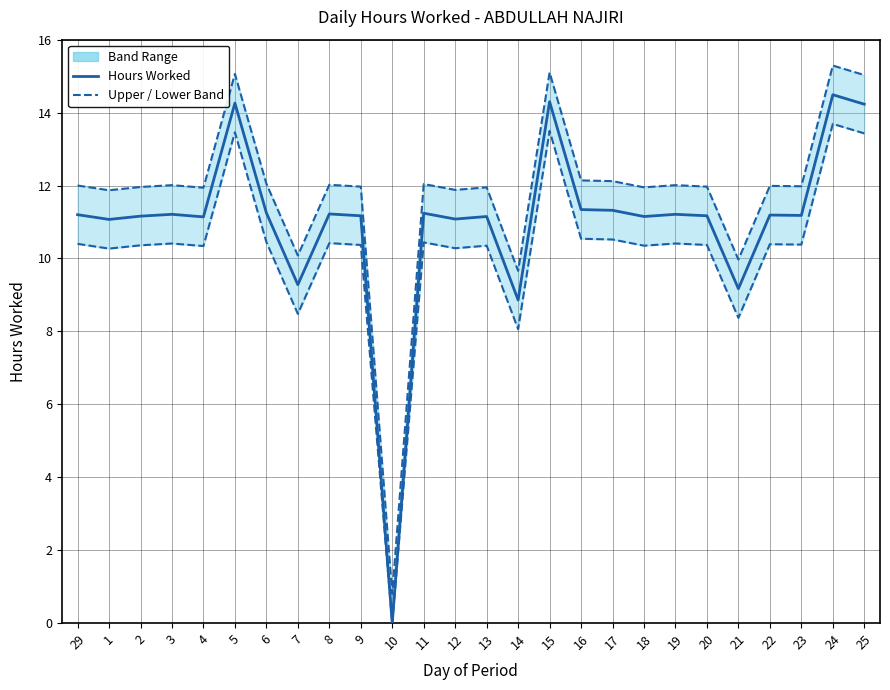

True or false: Upper Band has a value of 0.8 at 10.

True